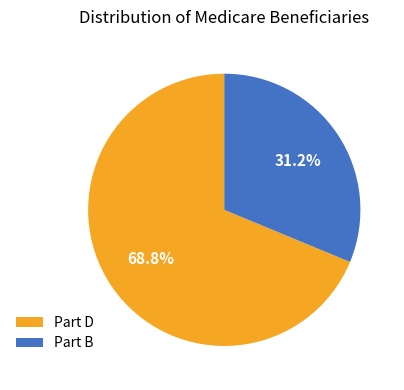

Does Part D represent more than half of the total?

Yes